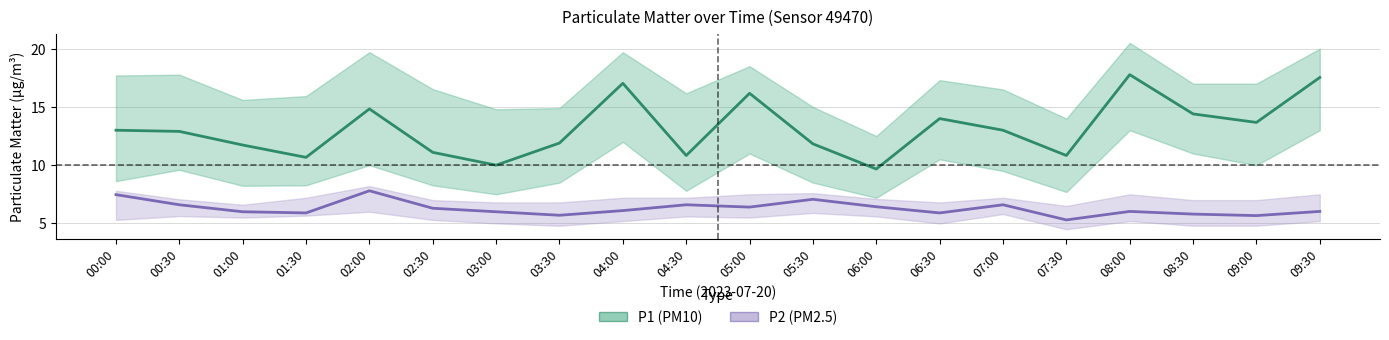

What are all the series names shown in the legend?

P1 (PM10), P2 (PM2.5)